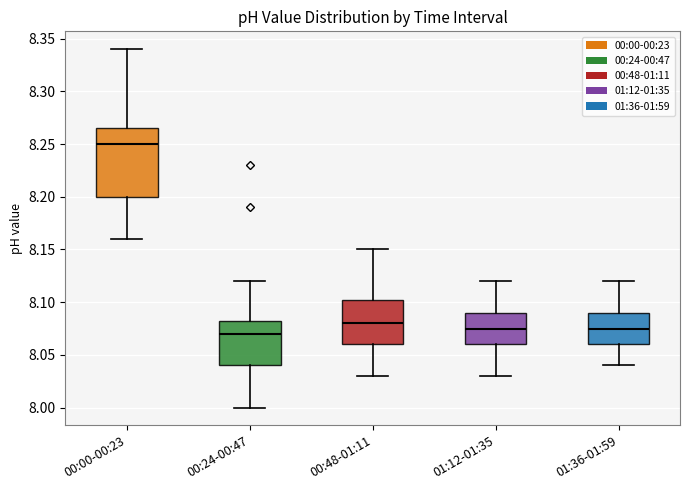

Which box's median line is the highest?

00:00-00:23